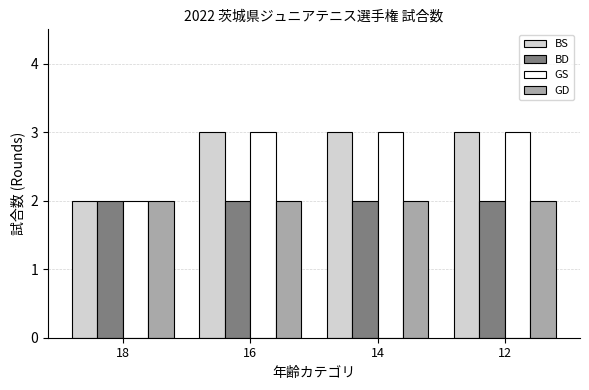

Count the BS values in the range 3 to 4.

3